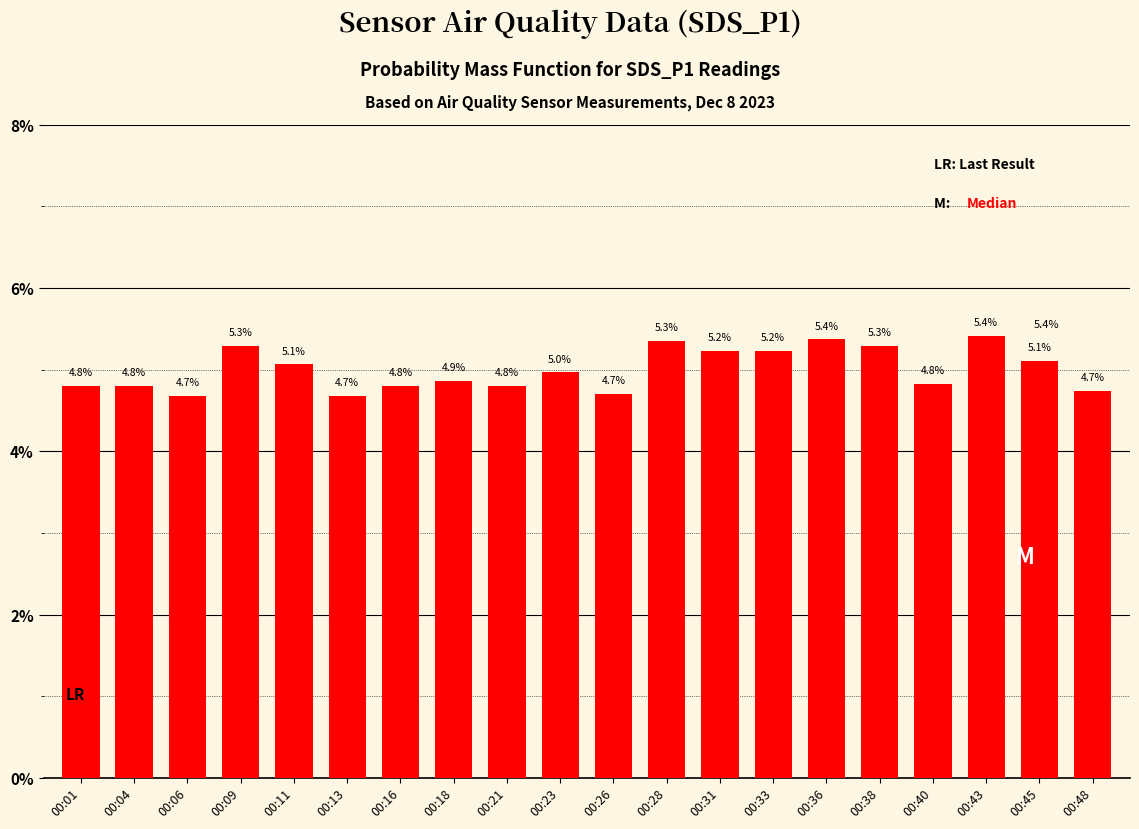

What is the maximum value shown in the chart?

5.4